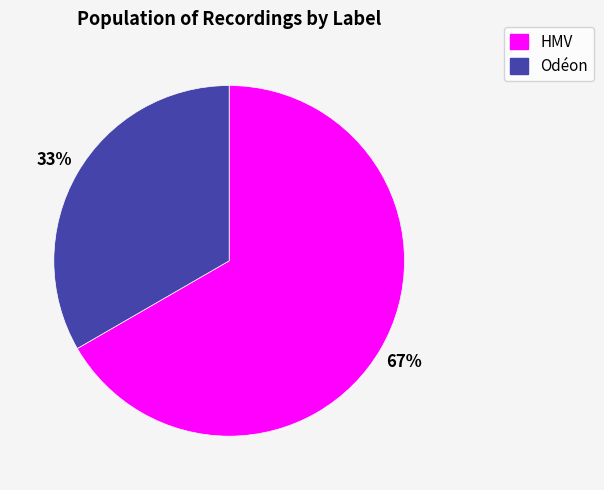

To the nearest percent, what is the combined percentage of Odéon and HMV?

100%